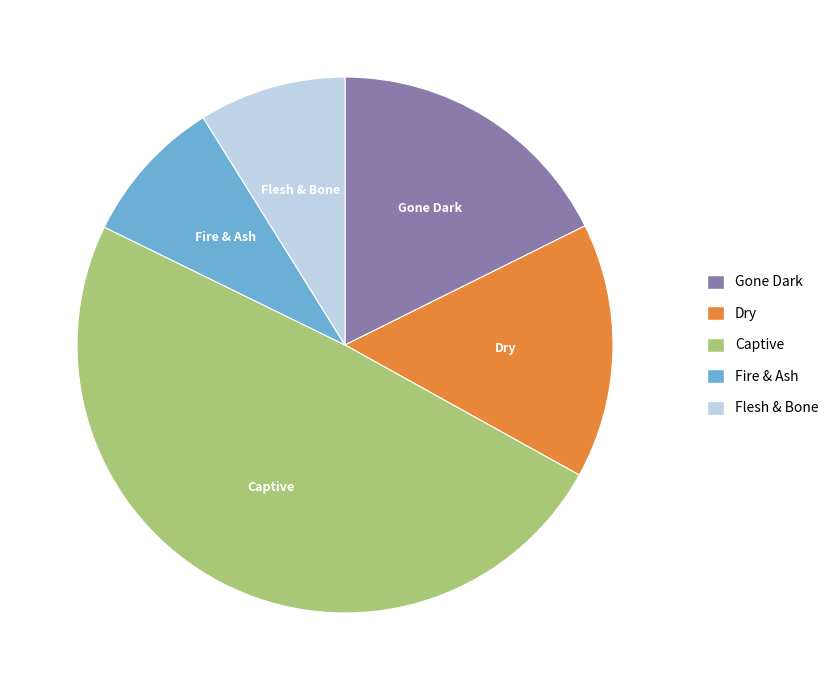

Which slice is the largest?

Captive